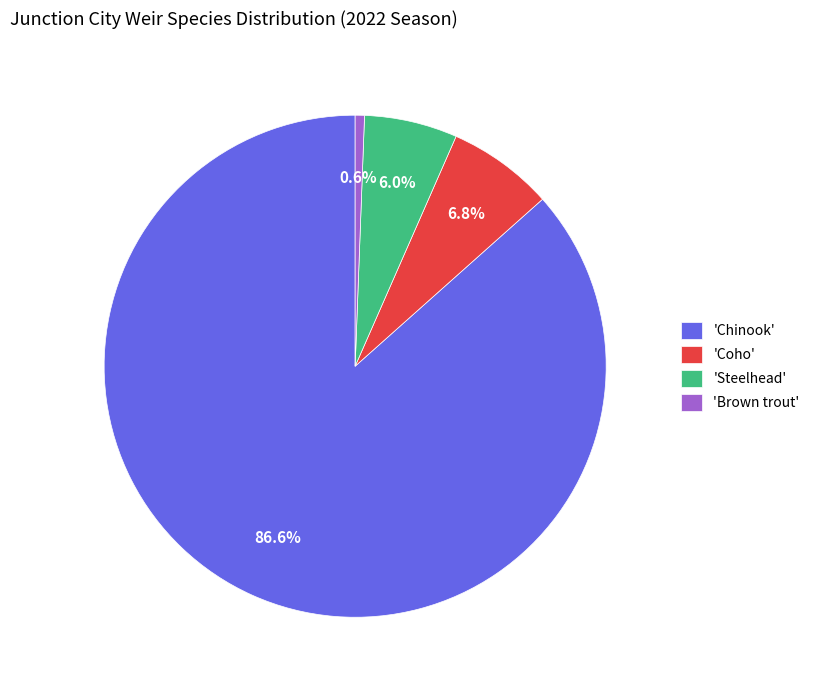

Combined, what portion of the pie is 'Chinook' and 'Brown trout'?

87.2%